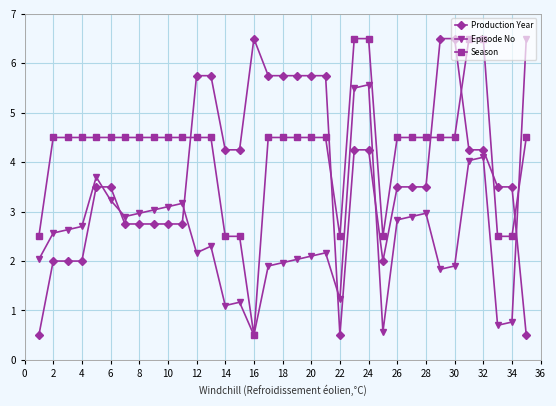

True or false: Production Year and Season cross at least once.

True